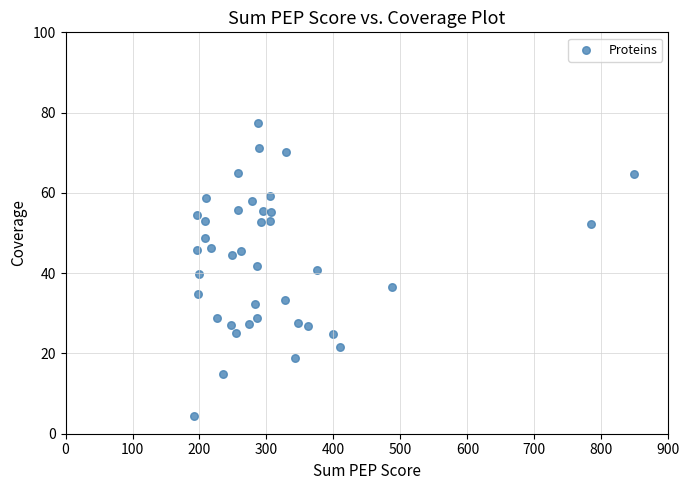

What is the range of X values (max minus min)?

656.5